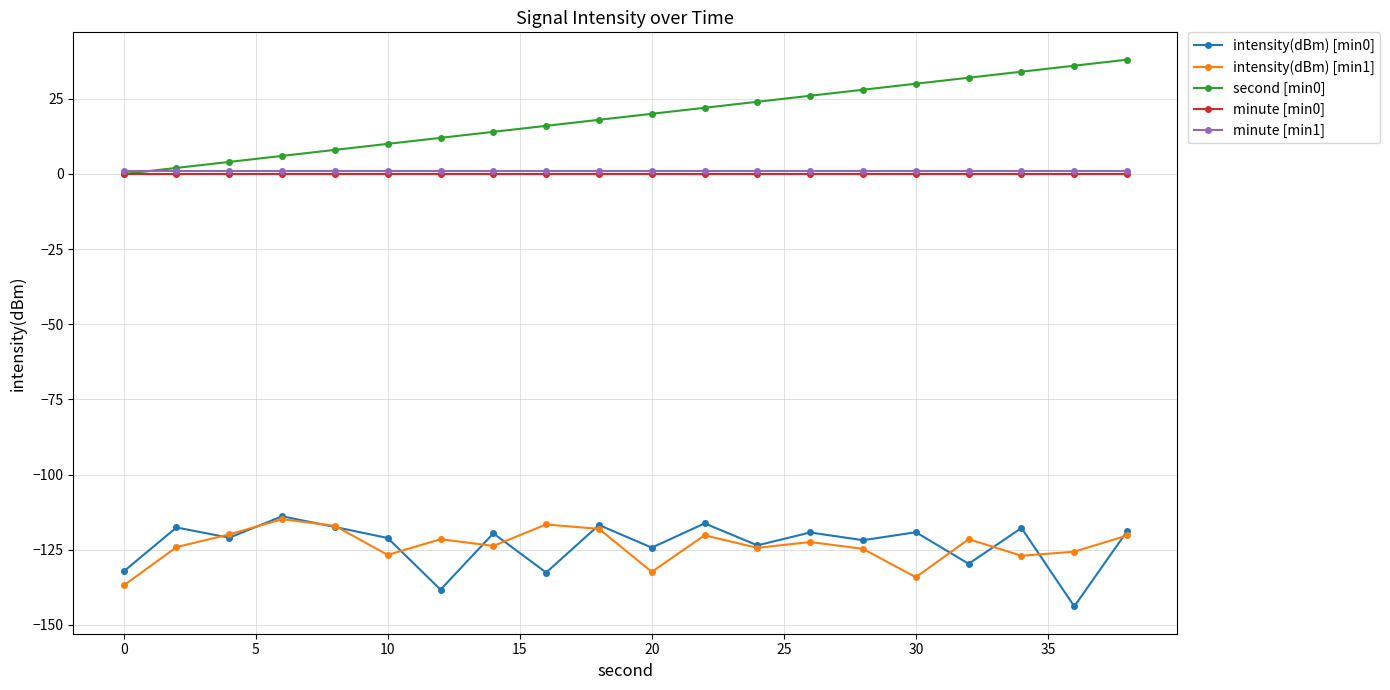

Which series has the largest range (max minus min)?

second [min0]